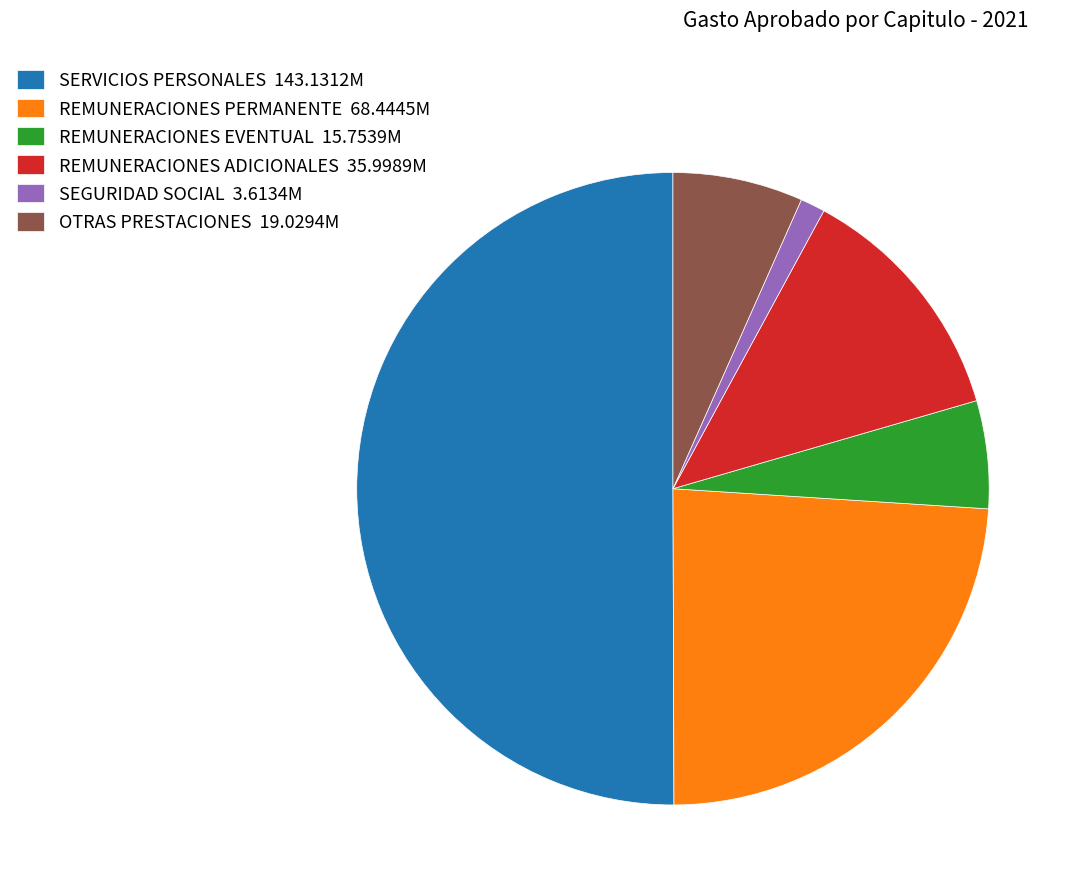

The OTRAS PRESTACIONES 19.0294M slice represents 1% of the pie. True or false?

False